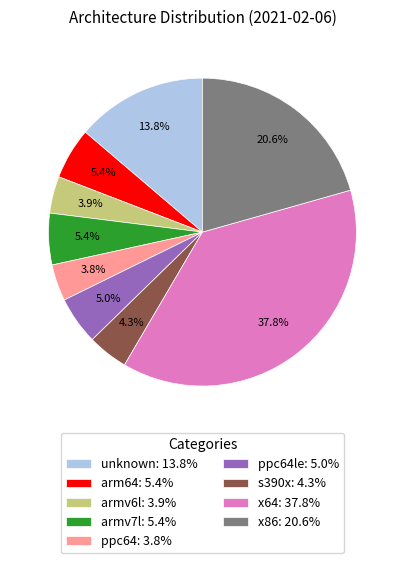

To the nearest percent, what is the difference between the largest and smallest slice percentages?

34%